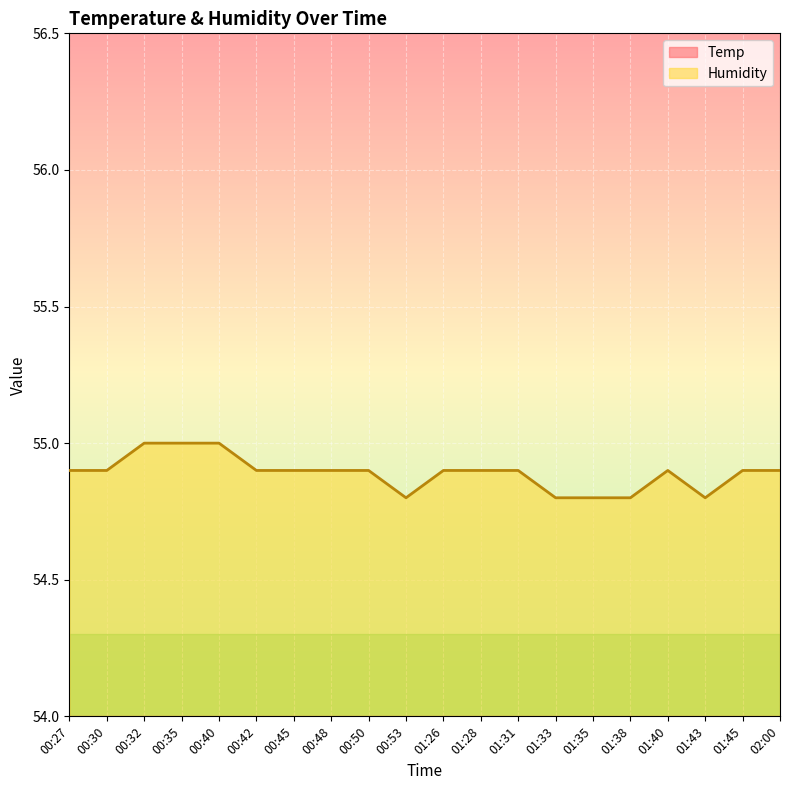

Reading right to left, extract all data points from this chart.

Temp: 02:00=12.2	01:45=12.1	01:43=12.1	01:40=12.1	01:38=12.1	01:35=12.1	01:33=12.1	01:31=12.1	01:28=12.1	01:26=12.1	00:53=12.1	00:50=12.1	00:48=12.2	00:45=12.2	00:42=12.2	00:40=12.2	00:35=12.2	00:32=12.2	00:30=12.1	00:27=12.2
Humidity: 02:00=54.9	01:45=54.9	01:43=54.8	01:40=54.9	01:38=54.8	01:35=54.8	01:33=54.8	01:31=54.9	01:28=54.9	01:26=54.9	00:53=54.8	00:50=54.9	00:48=54.9	00:45=54.9	00:42=54.9	00:40=55.0	00:35=55.0	00:32=55.0	00:30=54.9	00:27=54.9